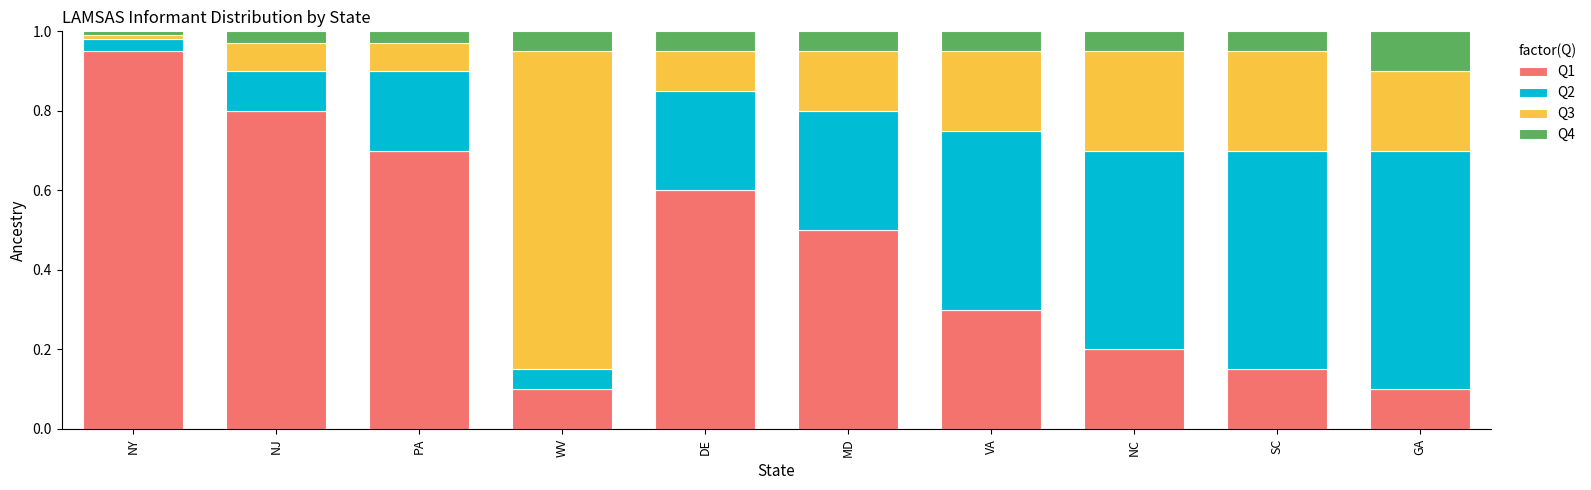

How many bars are there in total?

10